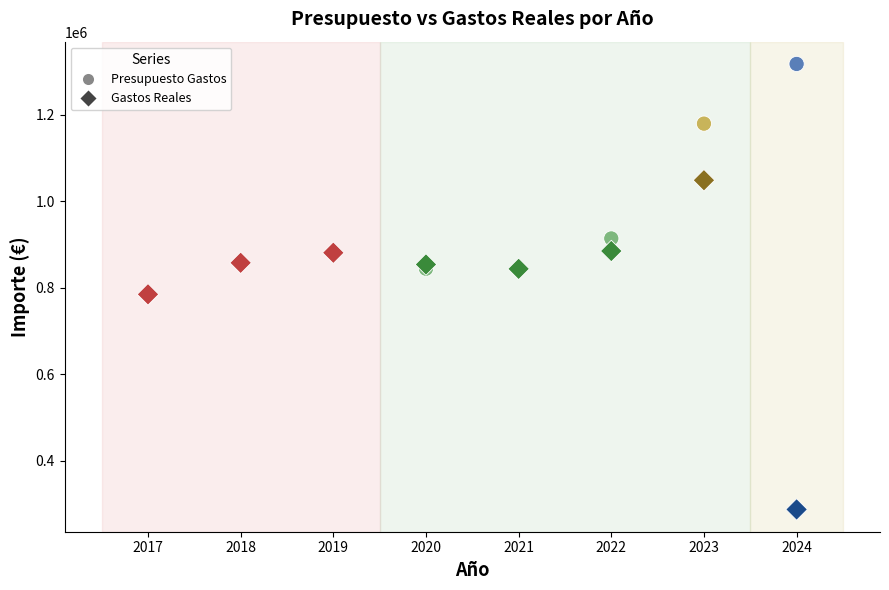

Which series reaches the maximum Y coordinate?

Presupuesto Gastos